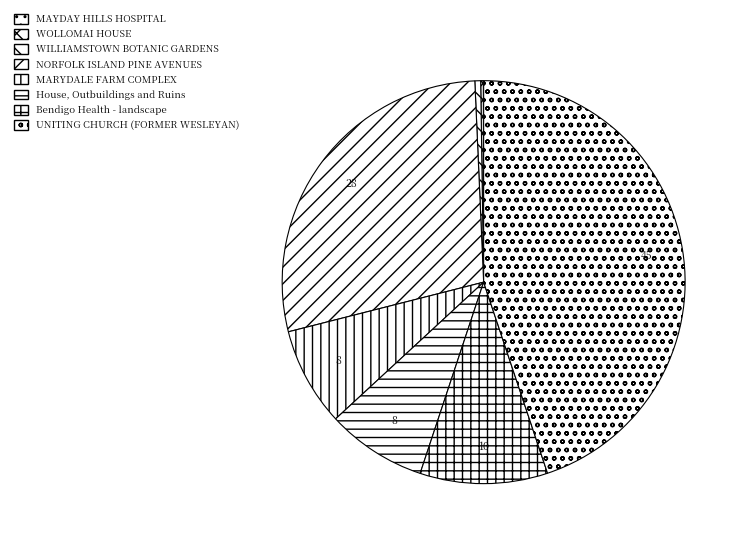

What is the total percentage of NORFOLK ISLAND PINE AVENUES and Bendigo Health - landscape?

38.5%